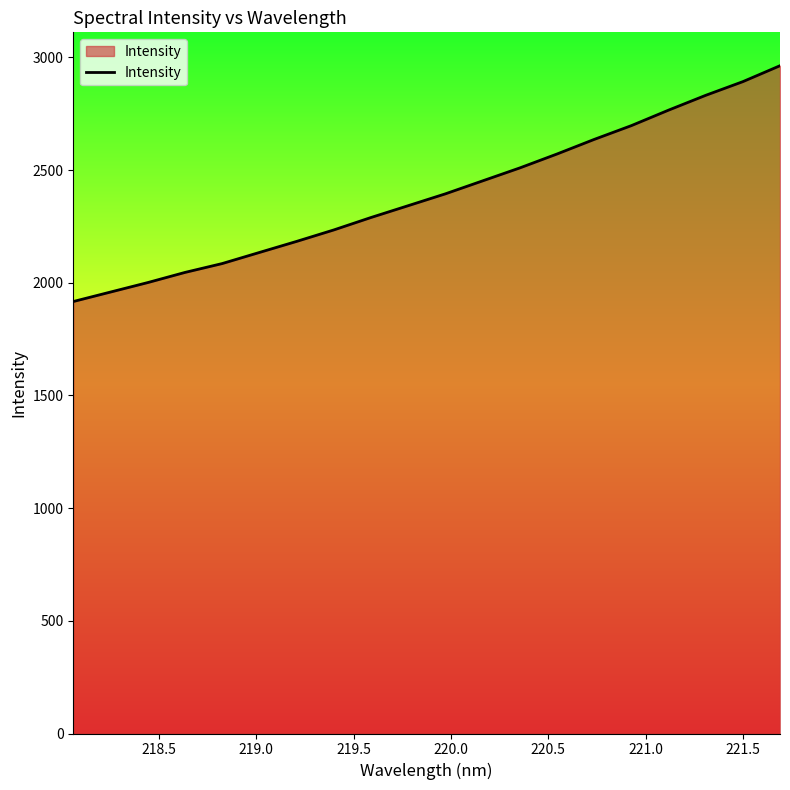

What is the greatest value displayed?

2962.7